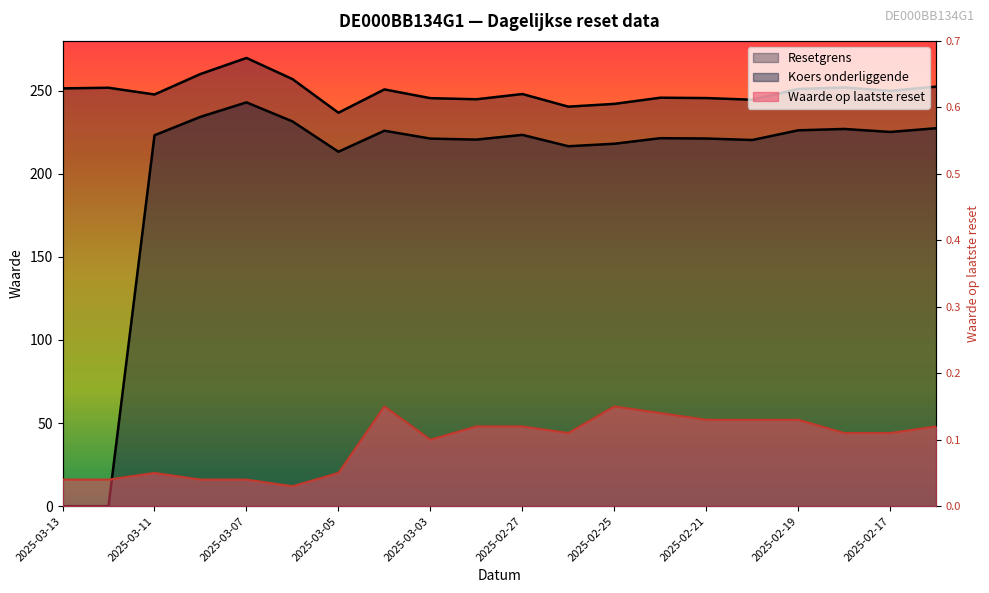

What is the value of the Resetgrens point at the 8th from the left?

250.8